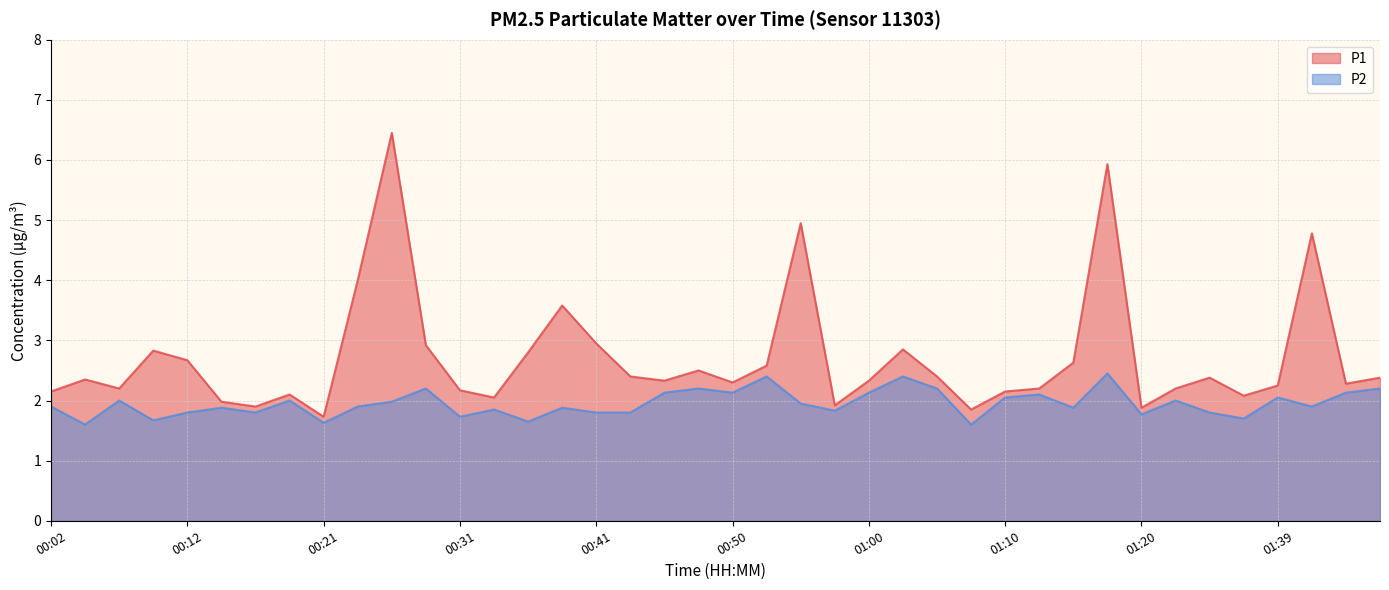

True or false: P2 has more than 0 interior local peaks.

True